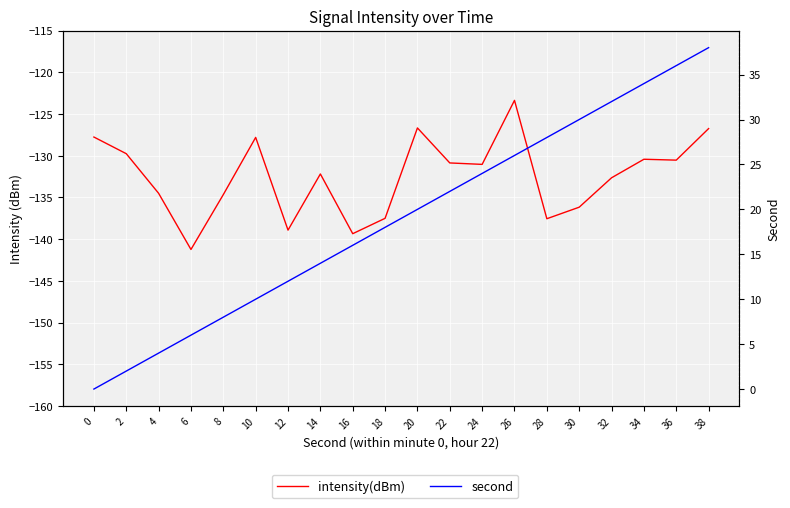

How many lines are shown in the chart?

2